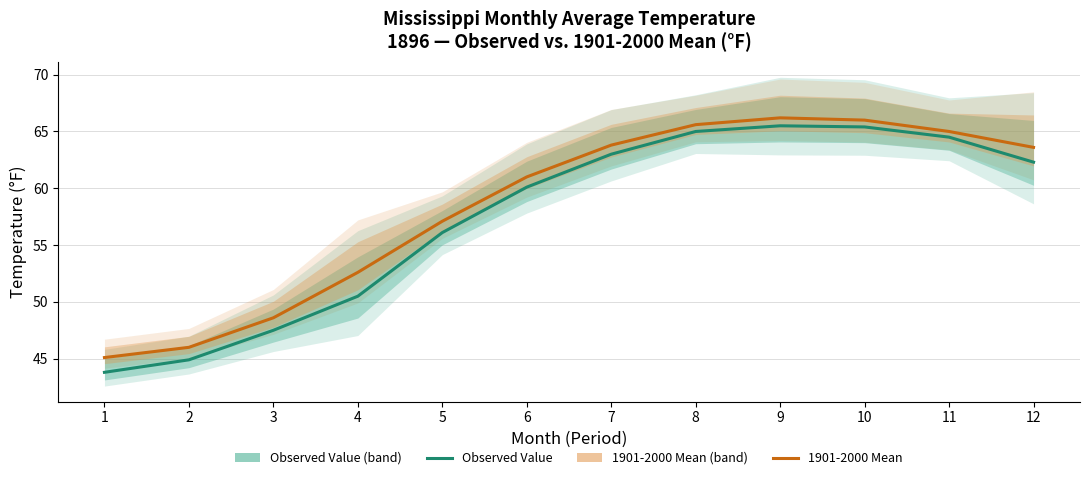

What is the difference between the maximum and minimum values in the 1901-2000 Mean series?

21.1